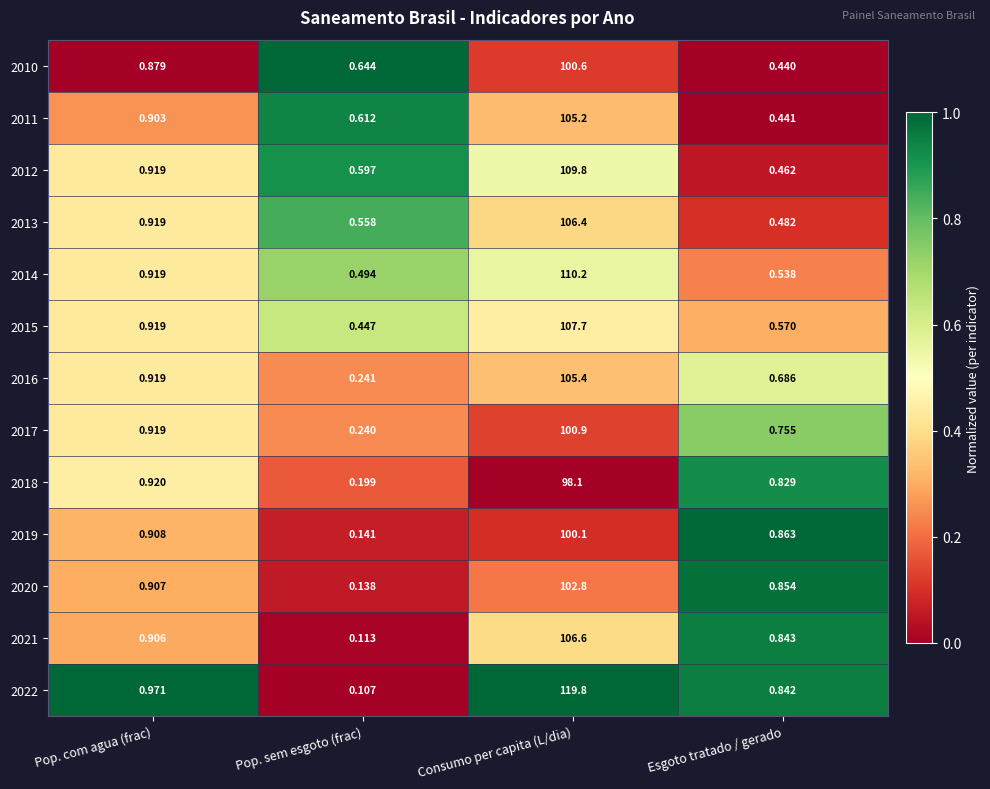

At which category is the sum across all series the highest?

Consumo per capita (L/dia)